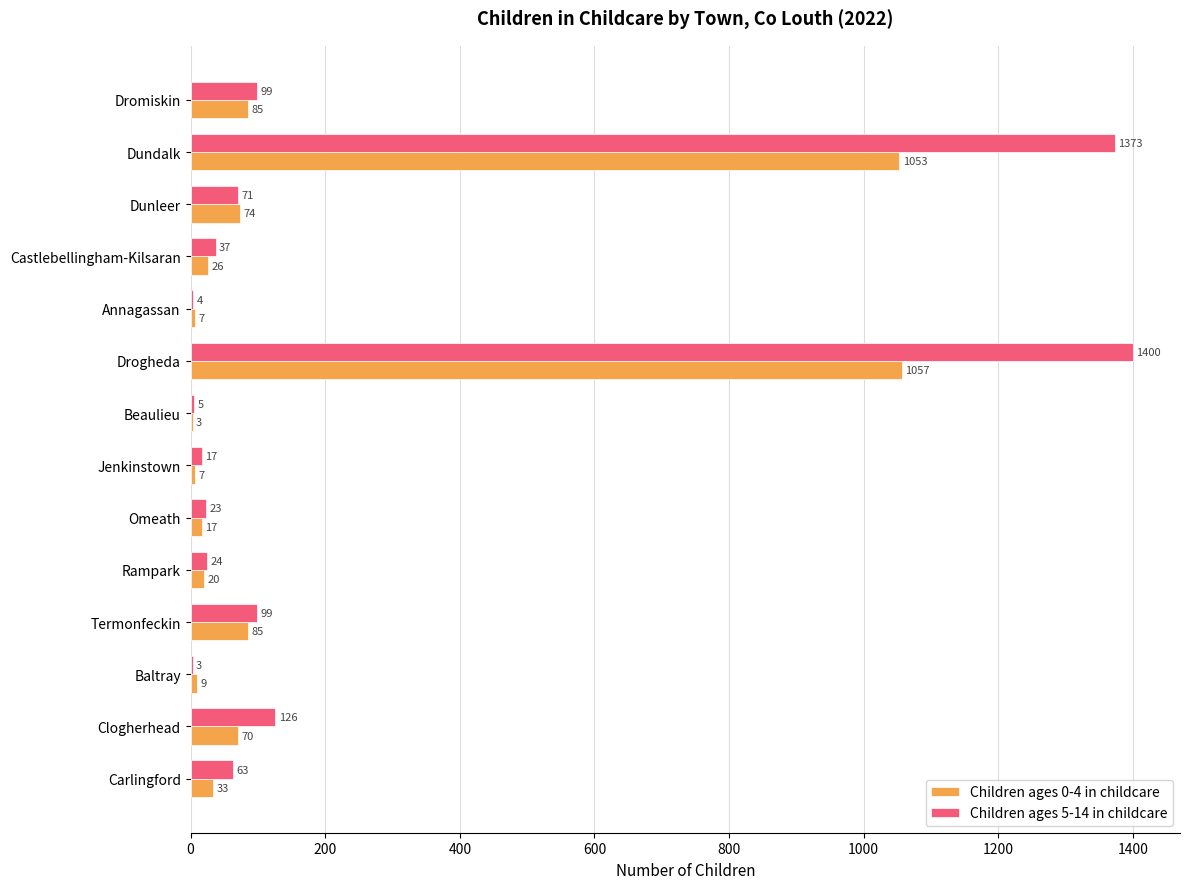

Which series has the widest spread of values?

Children ages 5-14 in childcare